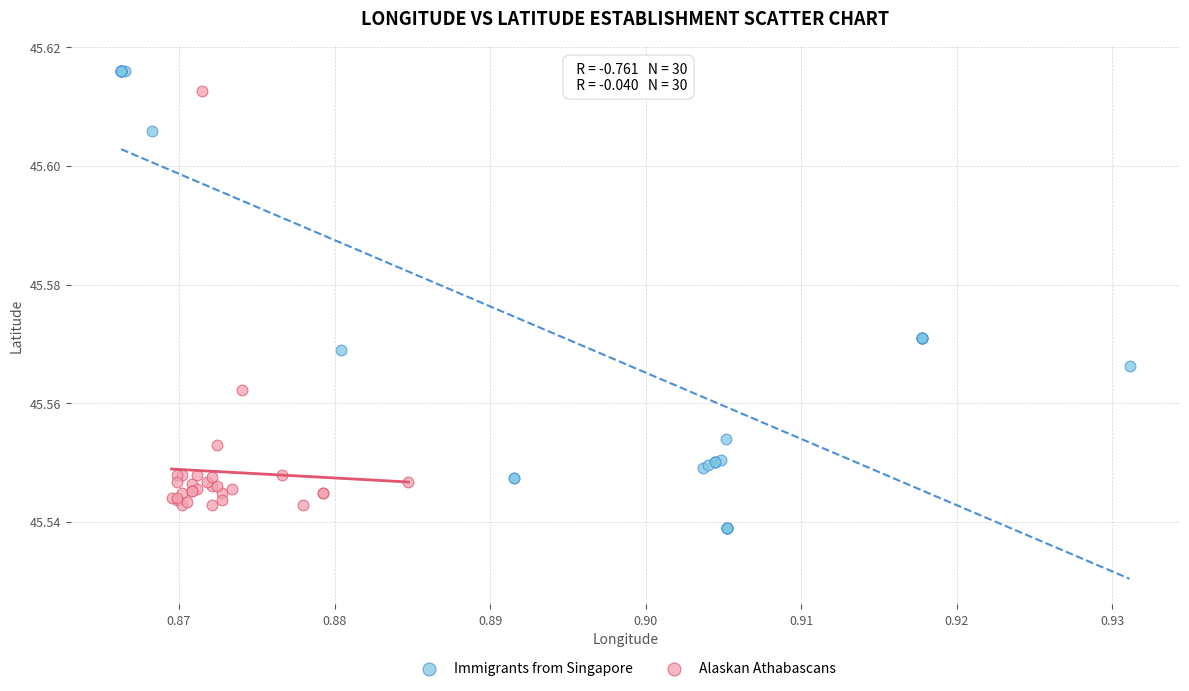

Which series contains the lowest Y value?

Immigrants from Singapore